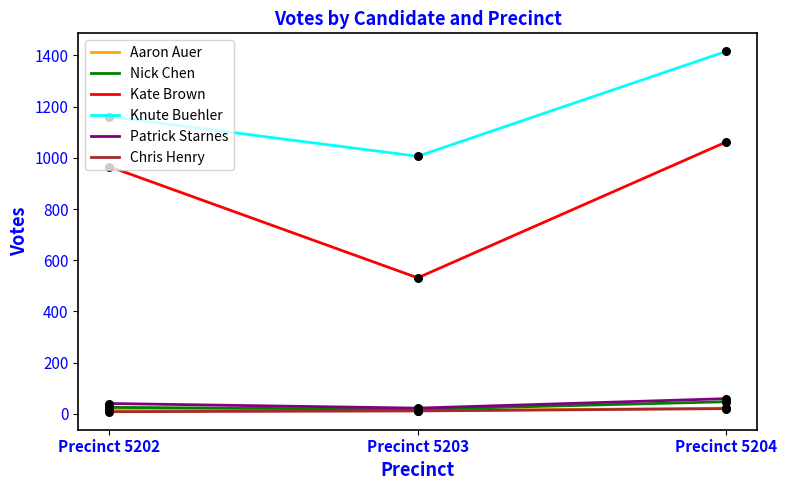

Is the value of Kate Brown at Precinct 5202 greater than the value of Aaron Auer at Precinct 5203?

Yes